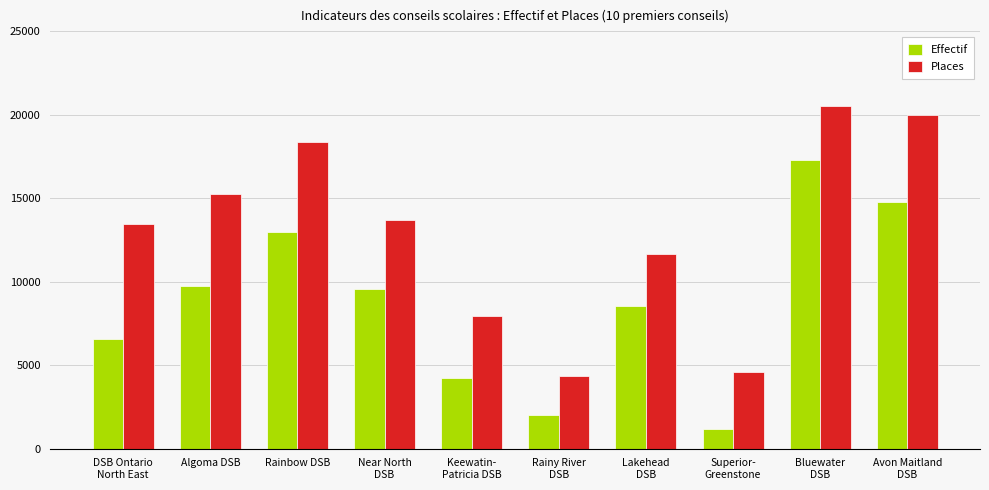

At how many categories does at least one series exceed 10720?

7